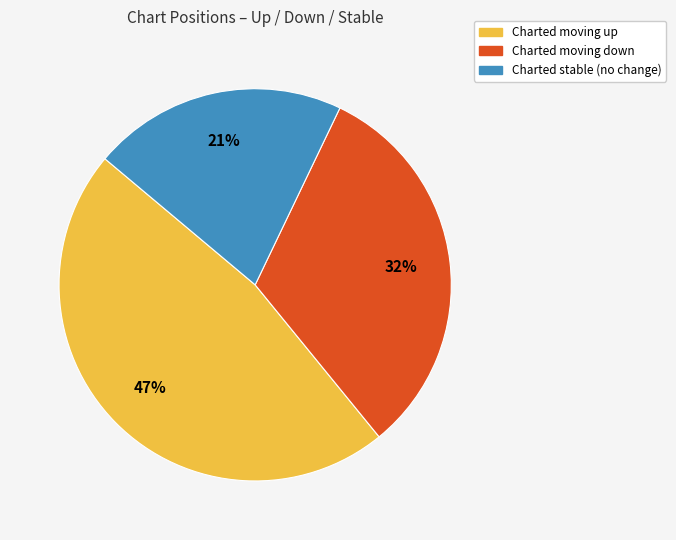

Count the number of slices in the pie.

3